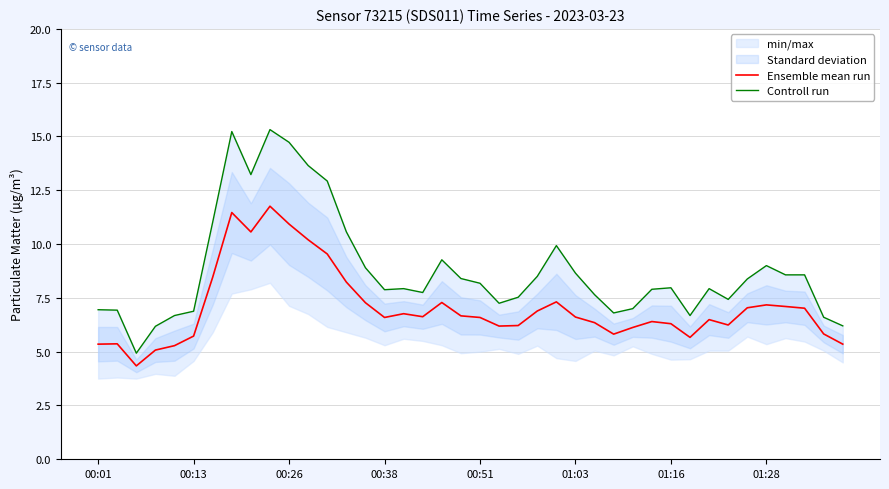

What is the difference between the maximum and second lowest values in the Ensemble mean run series?

6.7